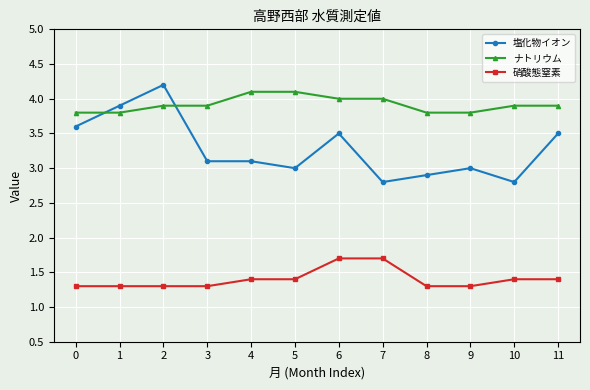

Rank the series by their average value, from highest to lowest.

ナトリウム, 塩化物イオン, 硝酸態窒素